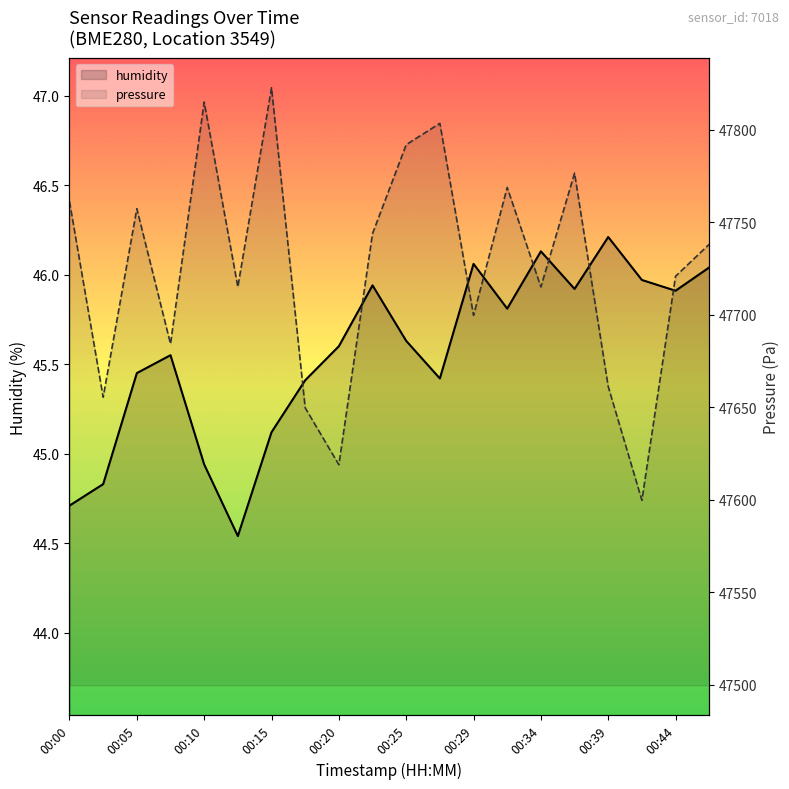

List the labels in order of humidity value, largest first.

16, 14, 12, 19, 17, 00:44, 15, 18, 13, 10, 00:39, 00:15, 00:10, 11, 00:34, 00:29, 00:20, 00:05, 00:00, 00:25